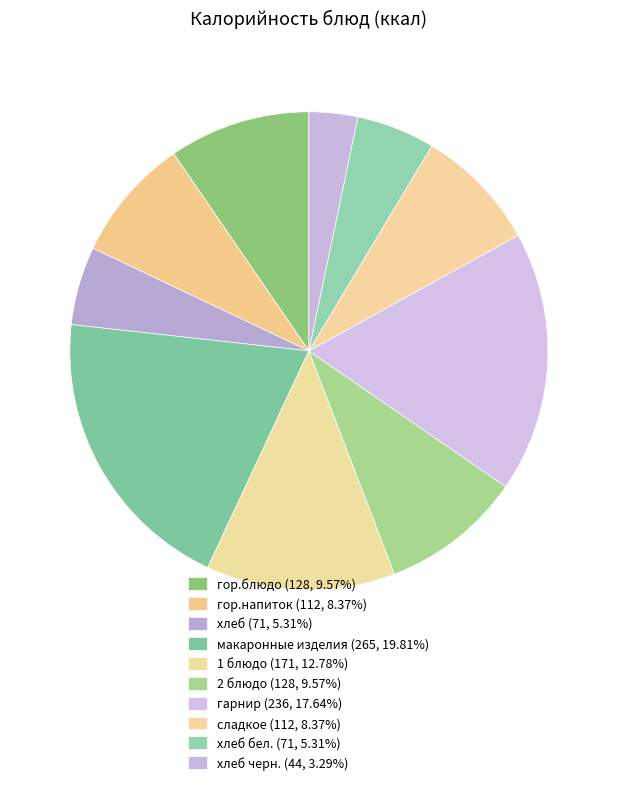

How many slices are in this pie chart?

10